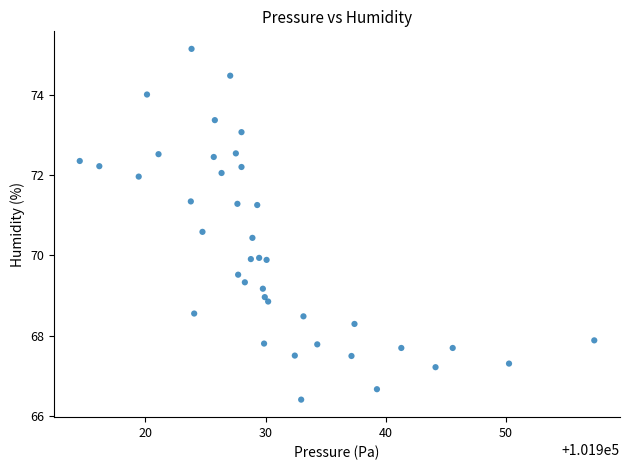

What is the range of Y values (max minus min)?

8.8